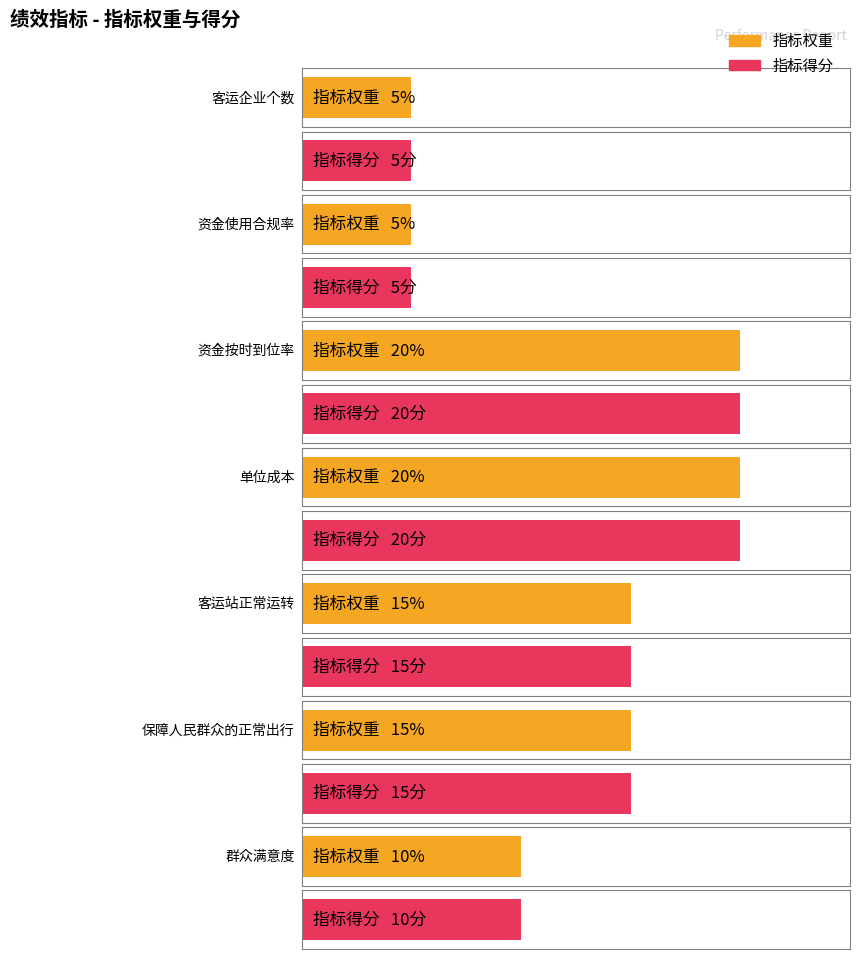

At which category is the sum across all series the highest?

资金按时到位率